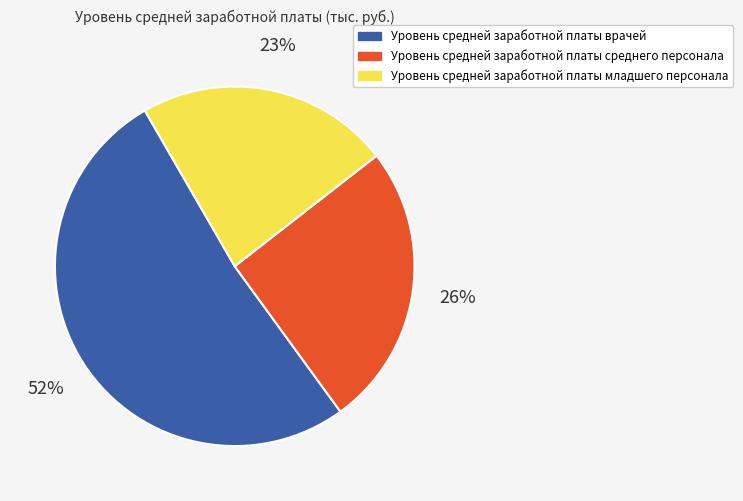

What is the ratio of the value at Уровень средней заработной платы младшего персонала to the value at Уровень средней заработной платы среднего персонала?

0.9